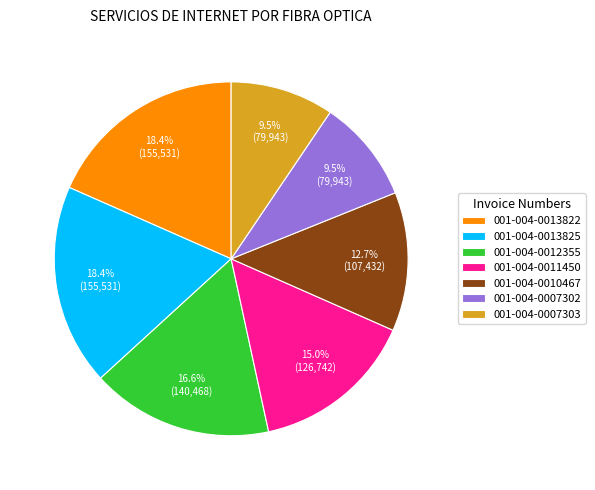

Combined, what portion of the pie is 001-004-0007303 and 001-004-0012355?

26.1%